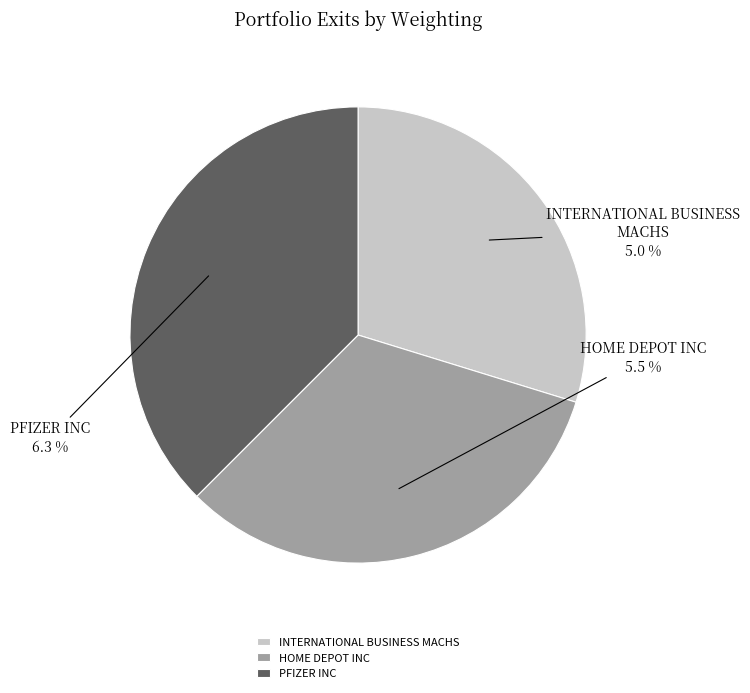

To the nearest percent, what is the average slice percentage?

33%